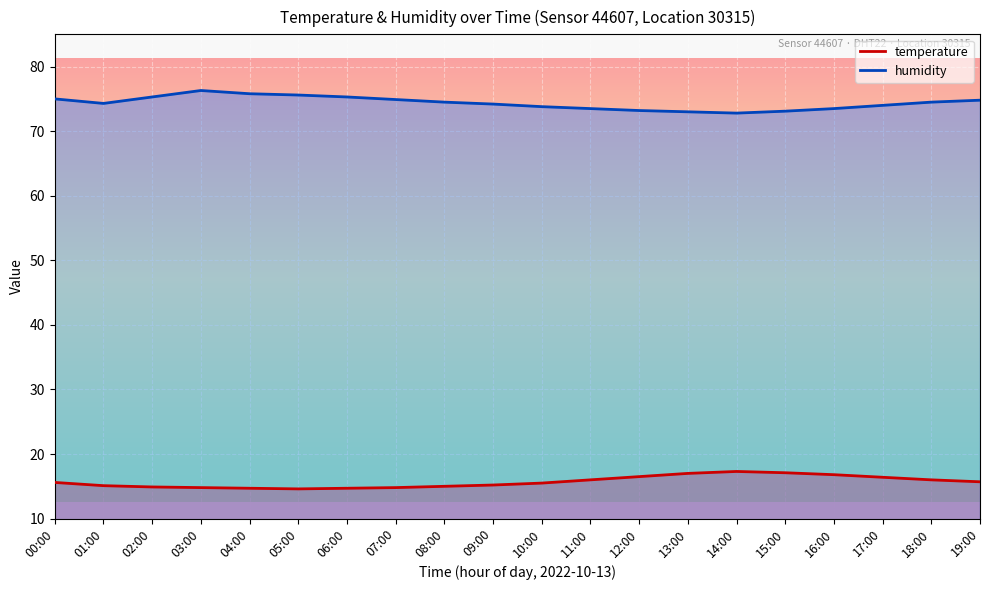

True or false: temperature has a value of 16.8 at 16:00.

True